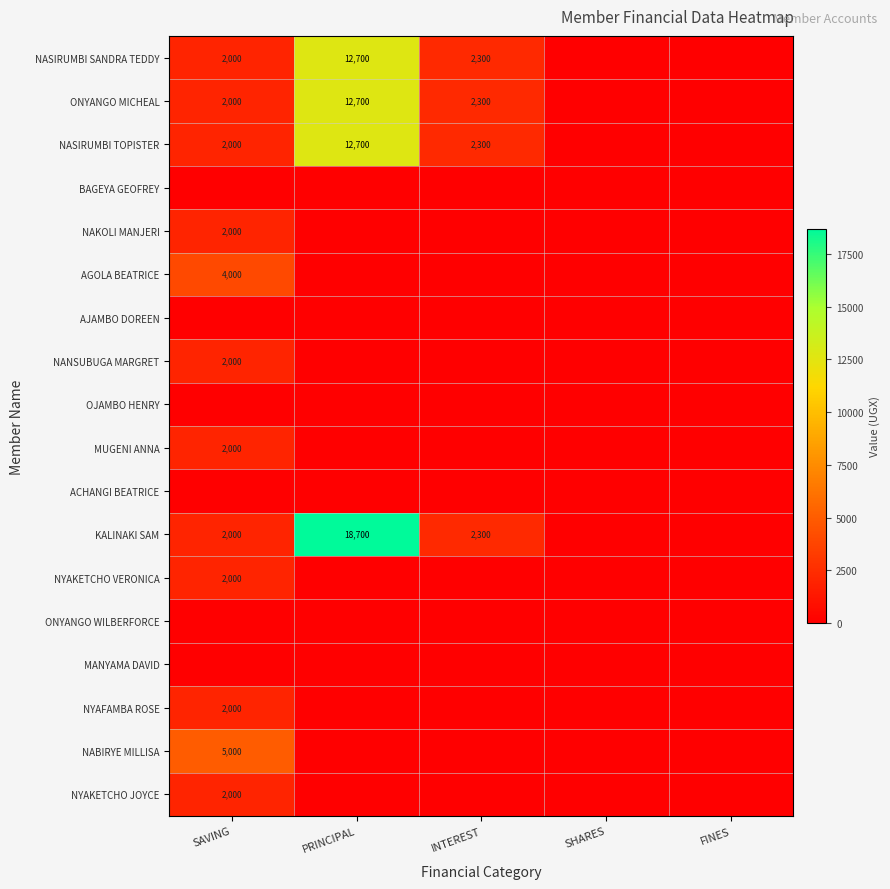

Is it true that ONYANGO MICHEAL equals 12700 at PRINCIPAL?

True